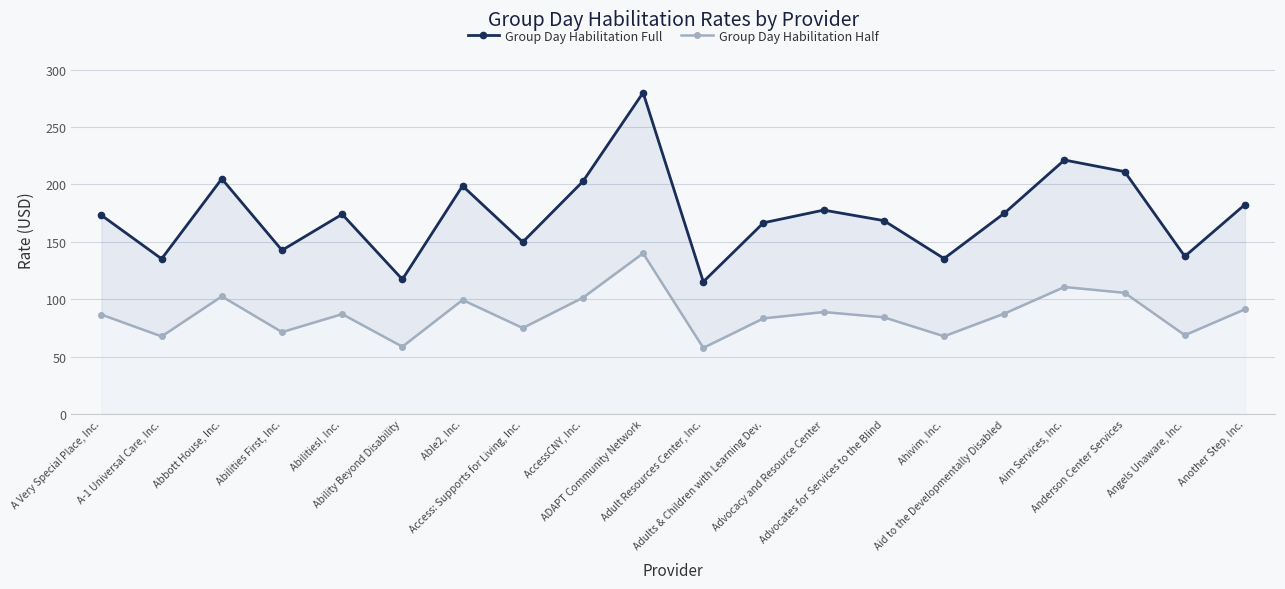

What is the sum of all Group Day Habilitation Half values?

1734.5